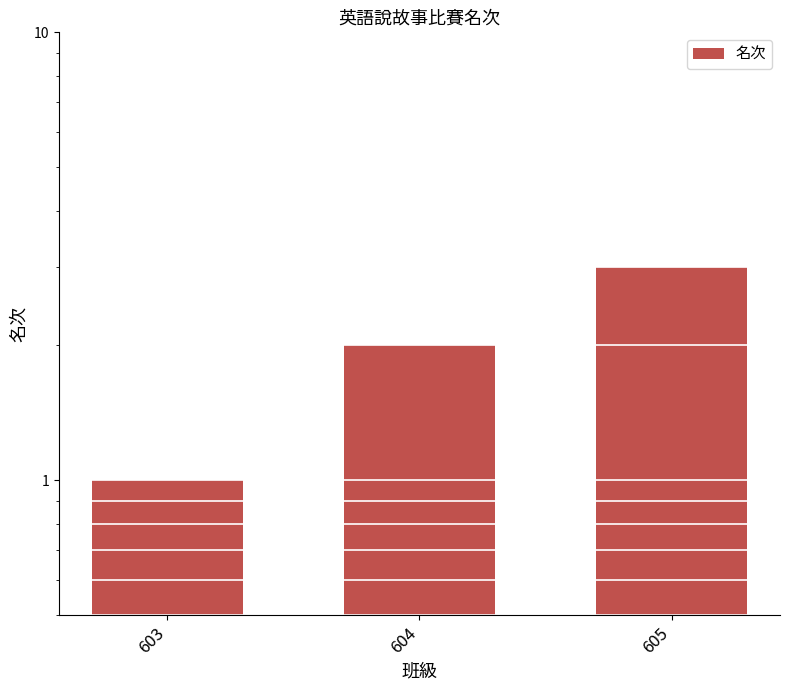

What is the minimum value shown in the chart?

1